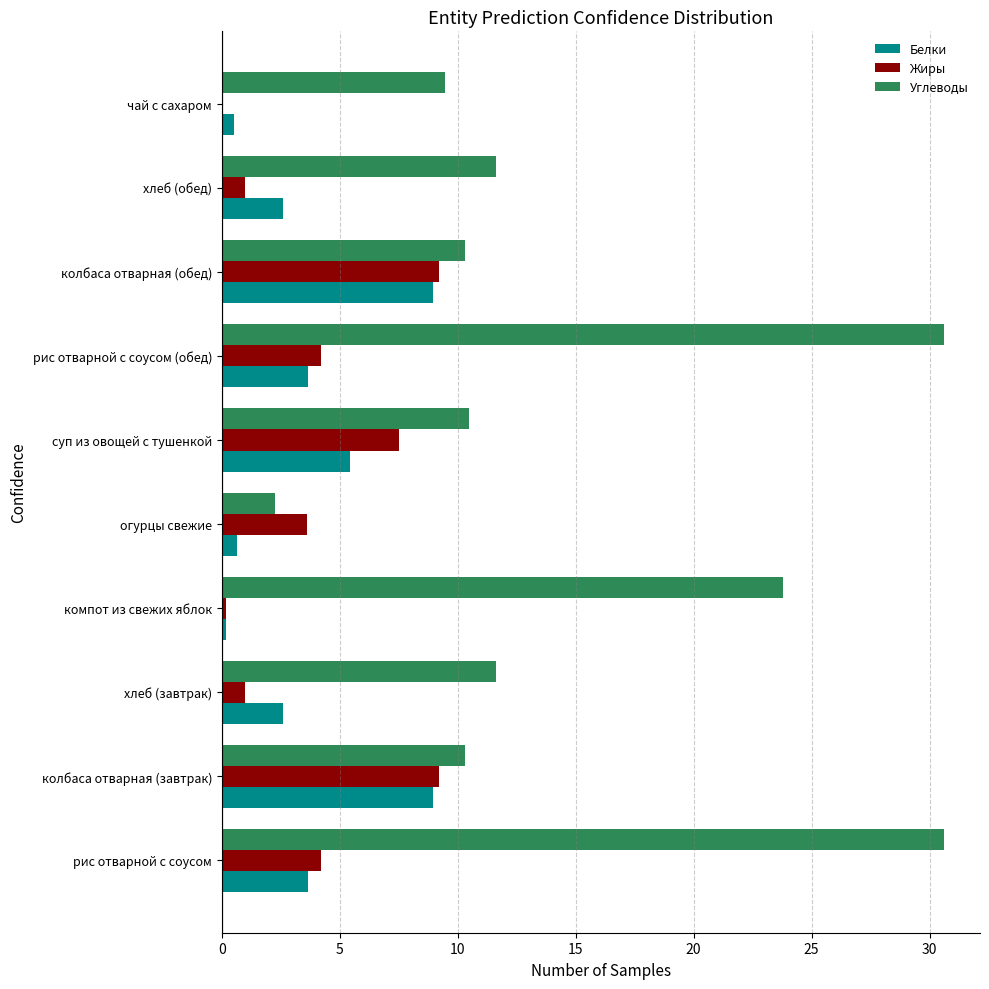

Between огурцы свежие and чай с сахаром, which series saw the biggest shift?

Углеводы